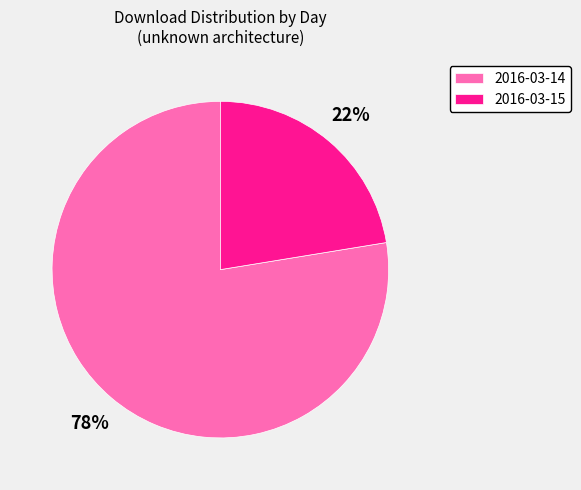

To the nearest percent, what percentage of the pie is 2016-03-14?

78%